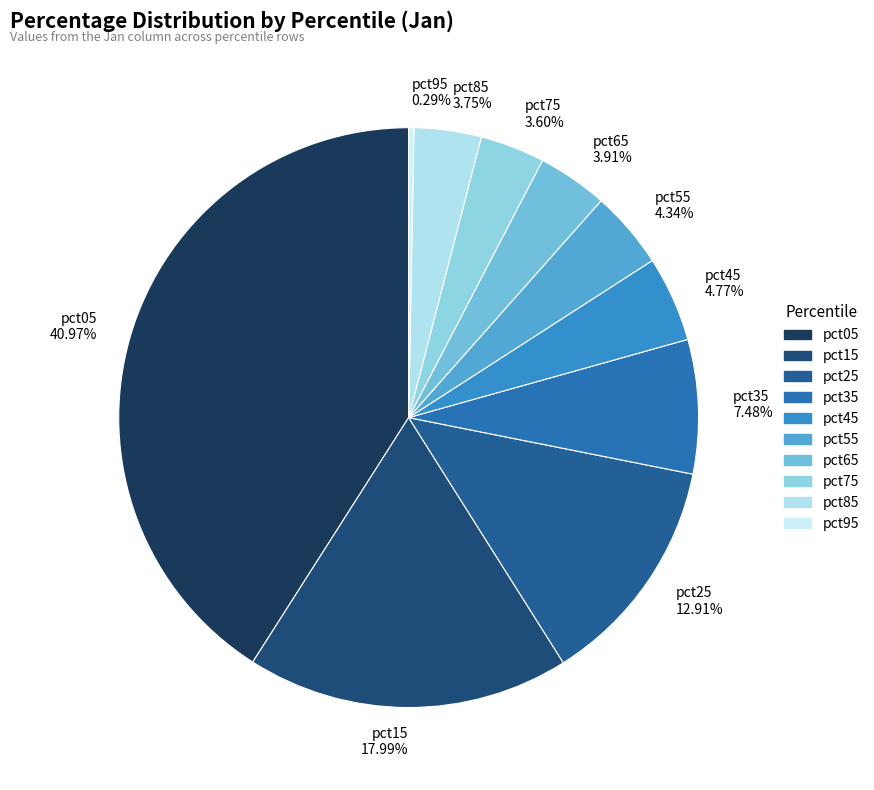

Count the number of slices in the pie.

10